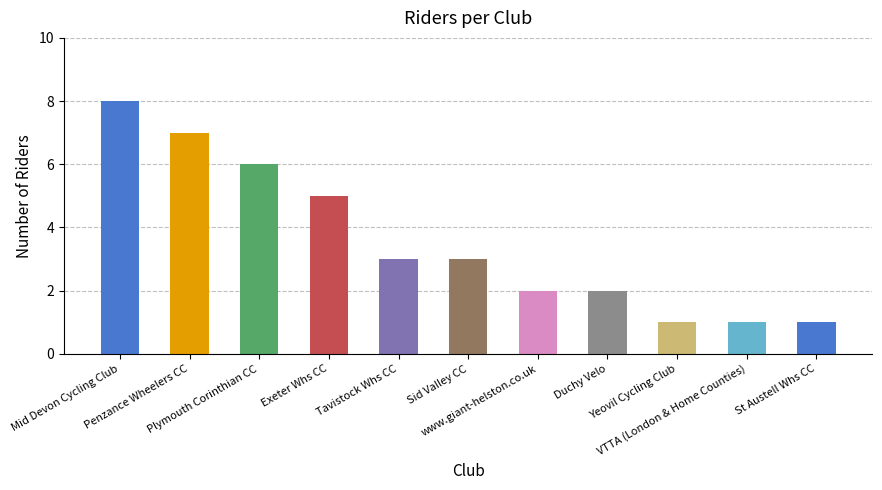

At which category does the chart reach its peak across all series?

Mid Devon Cycling Club